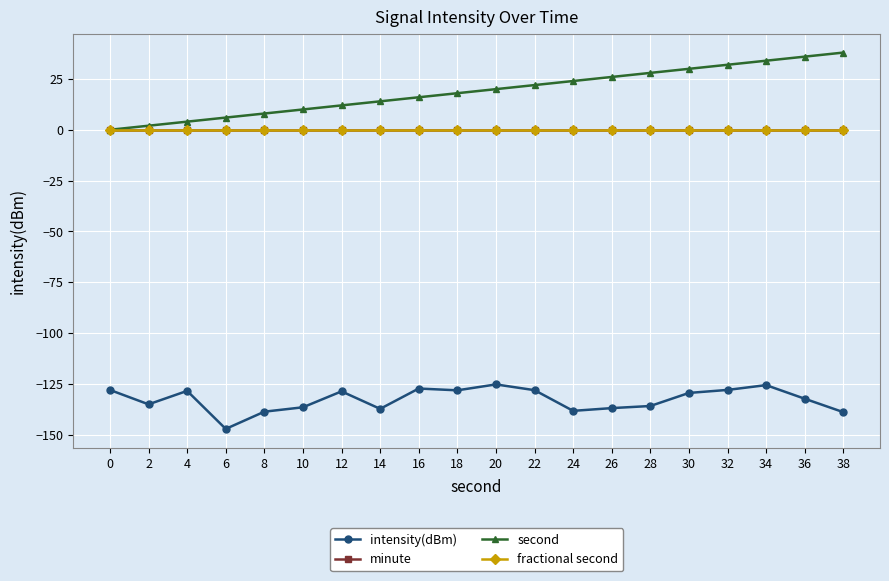

True or false: intensity(dBm) and fractional second intersect in this chart.

False